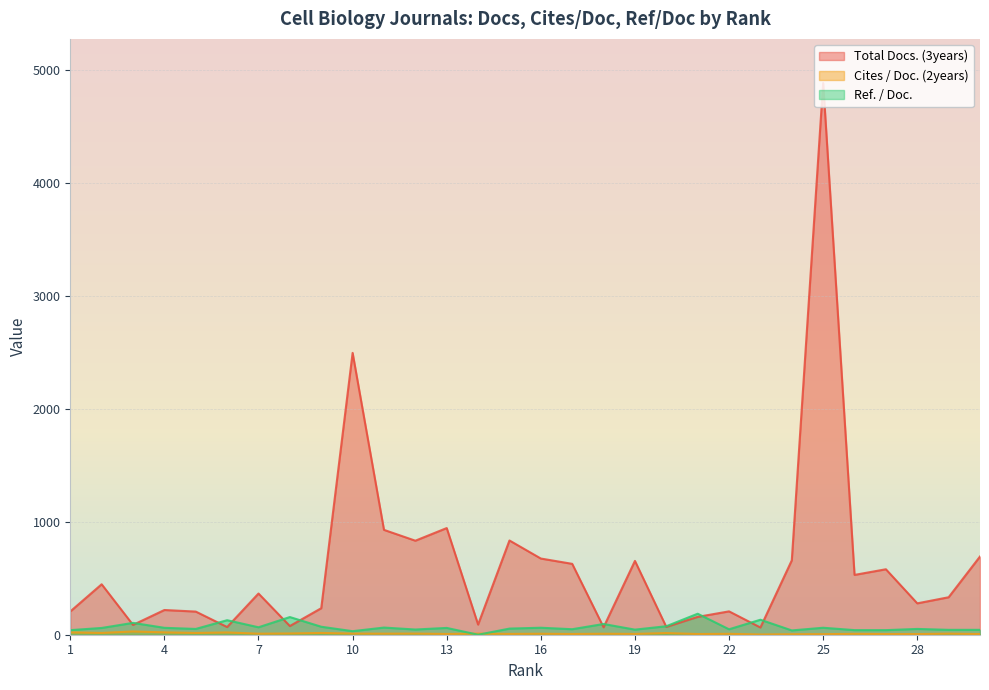

What is the difference between the second highest and minimum values in the Ref. / Doc. series?

156.5